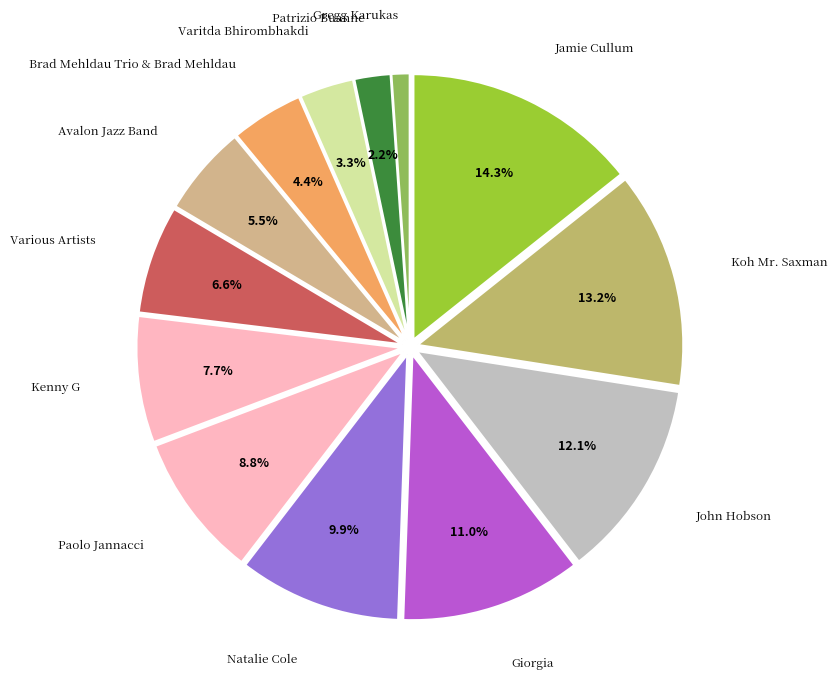

Is it true that Jamie Cullum is 26% of the pie?

False